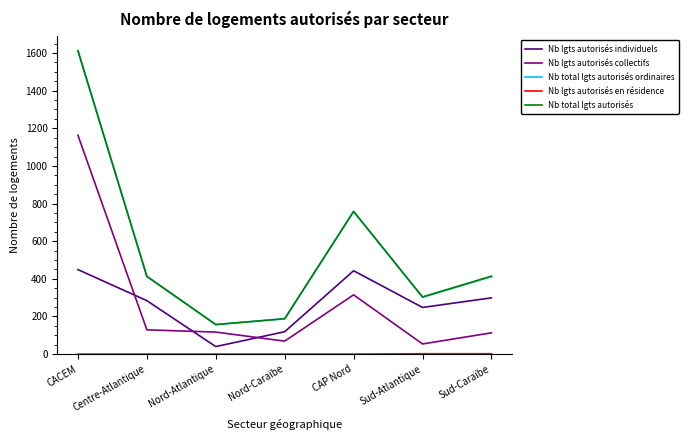

What is the sum of all Nb lgts autorisés individuels values?

1882